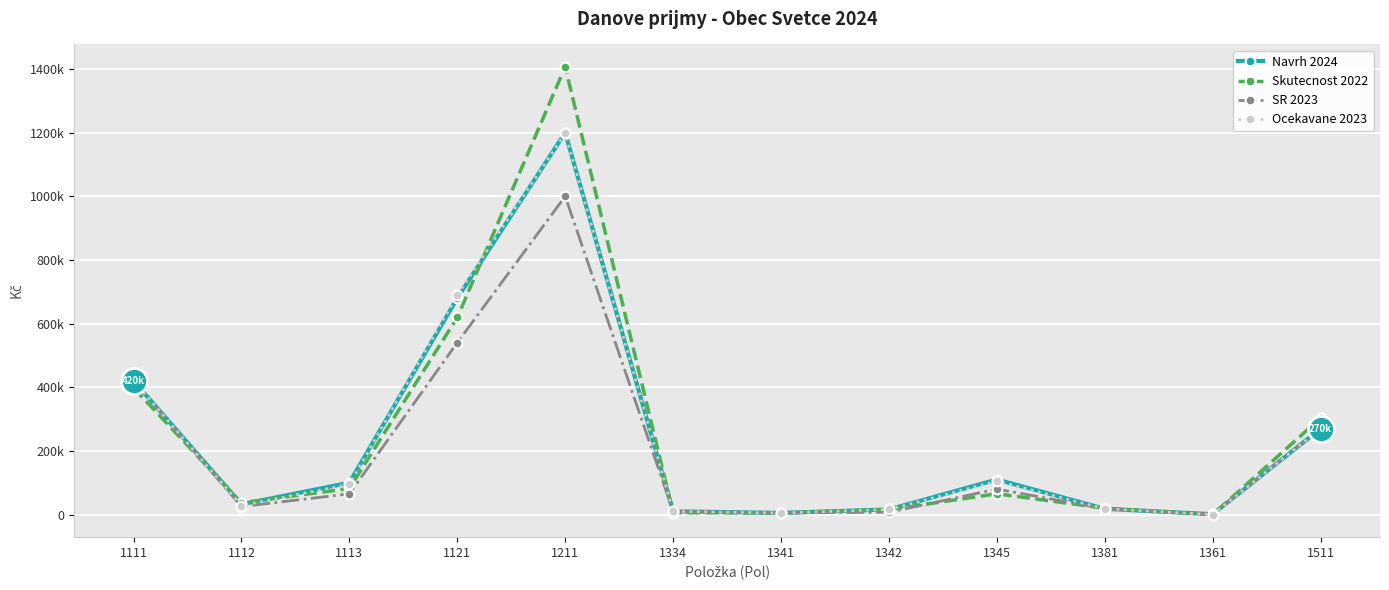

What are all the series names shown in the legend?

Navrh 2024, Skutecnost 2022, SR 2023, Ocekavane 2023